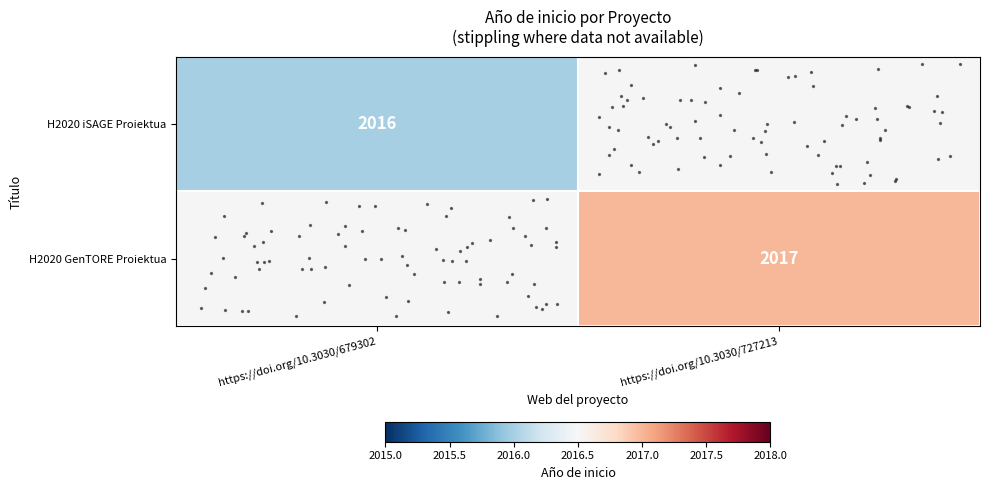

Which label corresponds to the smallest value in the chart?

https://doi.org/10.3030/679302